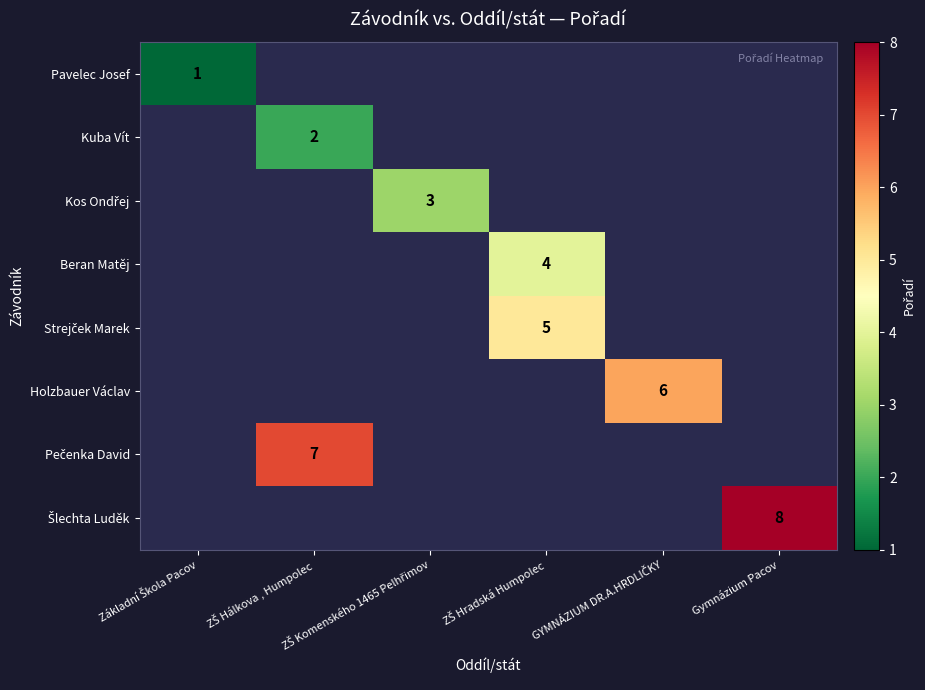

At how many categories does at least one series exceed 6?

2